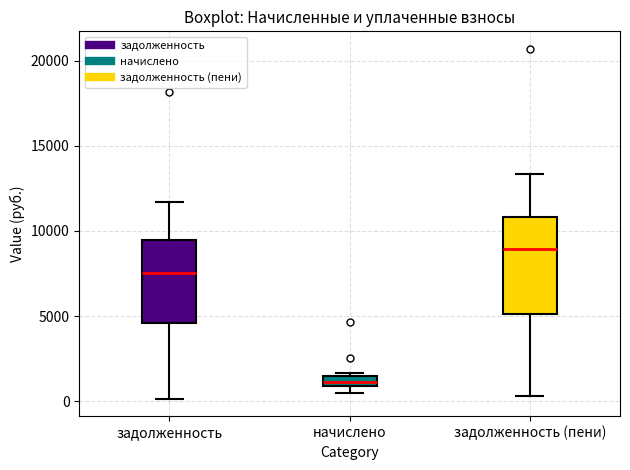

Where is the lower edge of the box for задолженность on the y-axis? The values are not printed on the chart, so give them approximately, as read against the axis.

4500